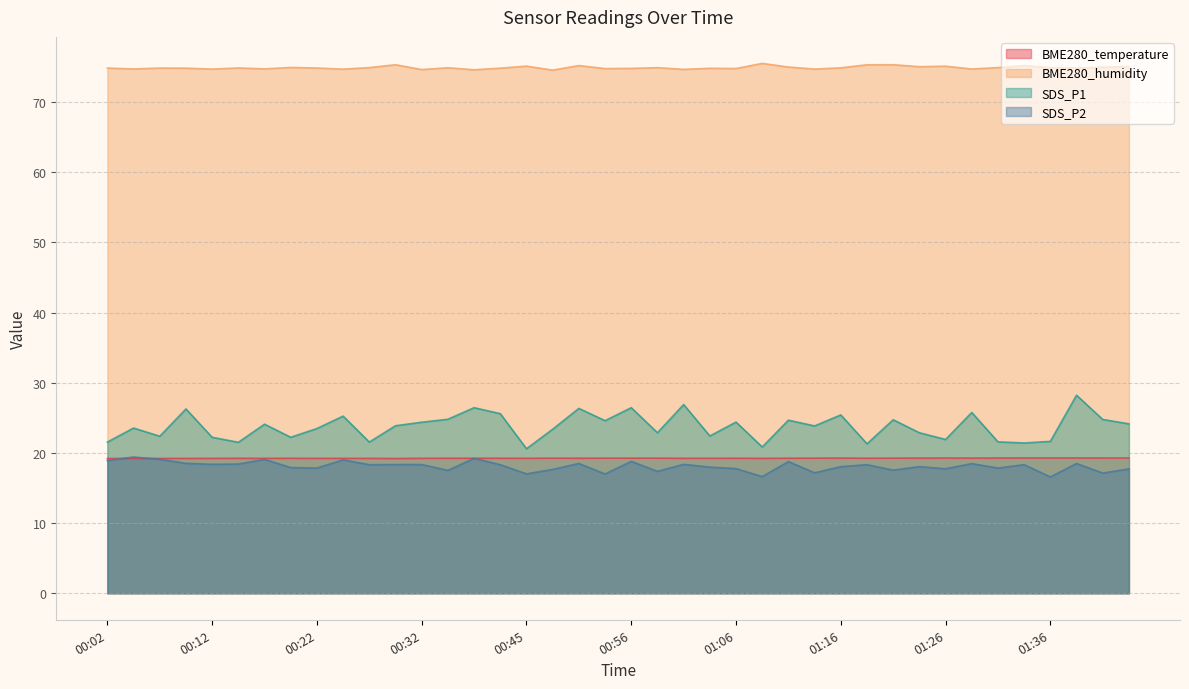

Reading left to right, what are all the values shown in this chart?

BME280_temperature: 19.2	19.2	19.2	19.2	19.2	19.2	19.2	19.2	19.2	19.2	19.2	19.2	19.2	19.2	19.2	19.2	19.2	19.3	19.2	19.3	19.3	19.3	19.2	19.2	19.2	19.2	19.2	19.3	19.3	19.2	19.3	19.3	19.3	19.3	19.3	19.3	19.3	19.3	19.3	19.3
BME280_humidity: 74.8	74.7	74.8	74.8	74.7	74.9	74.7	74.9	74.9	74.7	74.9	75.3	74.6	74.9	74.6	74.8	75.1	74.6	75.2	74.8	74.8	74.9	74.7	74.8	74.8	75.5	75.0	74.7	74.9	75.3	75.3	75.0	75.1	74.7	74.9	75.2	74.9	74.9	75.0	75.1
SDS_P1: 21.6	23.6	22.4	26.3	22.2	21.5	24.1	22.2	23.5	25.2	21.6	23.9	24.4	24.8	26.4	25.6	20.6	23.4	26.4	24.6	26.4	22.9	26.9	22.4	24.4	20.9	24.7	23.9	25.4	21.3	24.7	22.9	21.9	25.8	21.6	21.4	21.6	28.2	24.8	24.1
SDS_P2: 18.9	19.4	19.1	18.5	18.4	18.4	19.1	17.9	17.9	19.0	18.3	18.4	18.4	17.5	19.2	18.3	17.0	17.6	18.5	17.0	18.8	17.4	18.4	18.0	17.8	16.6	18.8	17.2	18.1	18.3	17.6	18.1	17.8	18.5	17.9	18.3	16.6	18.5	17.1	17.7